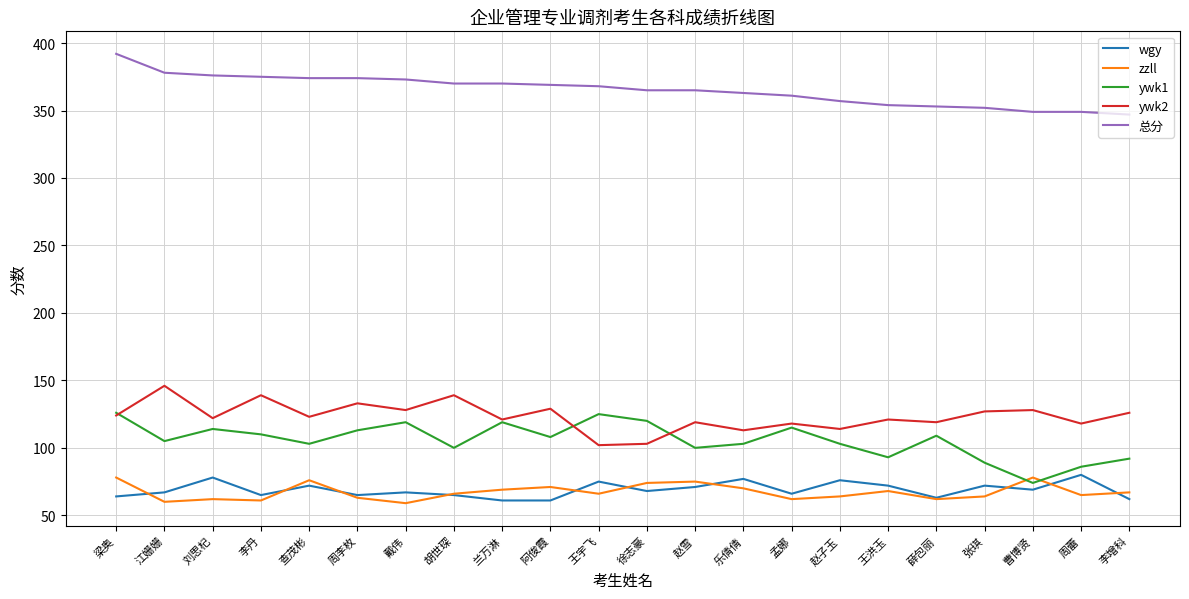

What position from the right is 查茂彬?

18